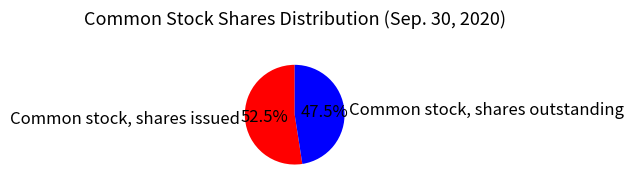

Between Common stock, shares outstanding and Common stock, shares issued, which is larger?

Common stock, shares issued